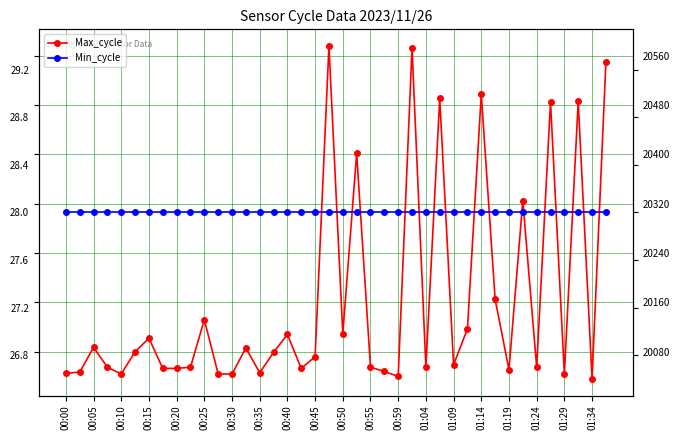

List the series in order of their overall mean, highest first.

Max_cycle, Min_cycle